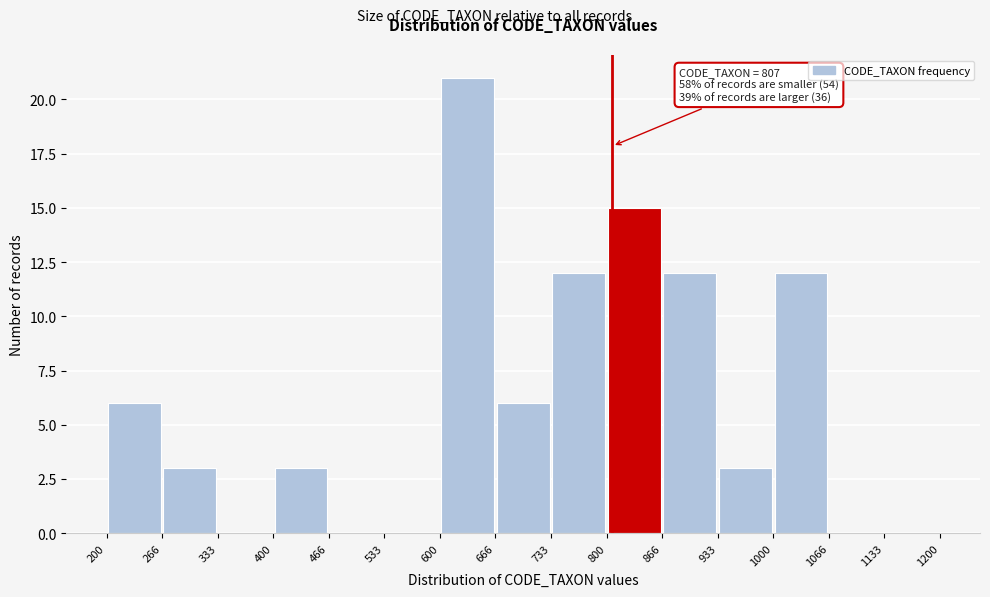

Over which range of the x-axis is the bar tallest?

600 to 666